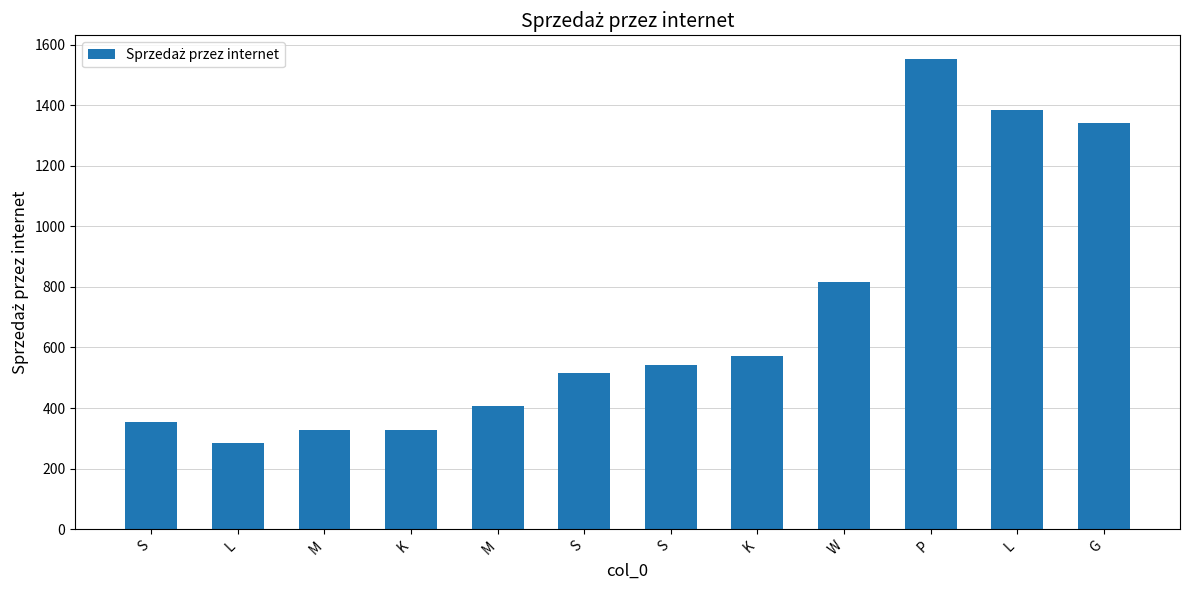

List the labels in order of value, largest first.

P, L, G, W, K, S, S, M, S, M, K, L